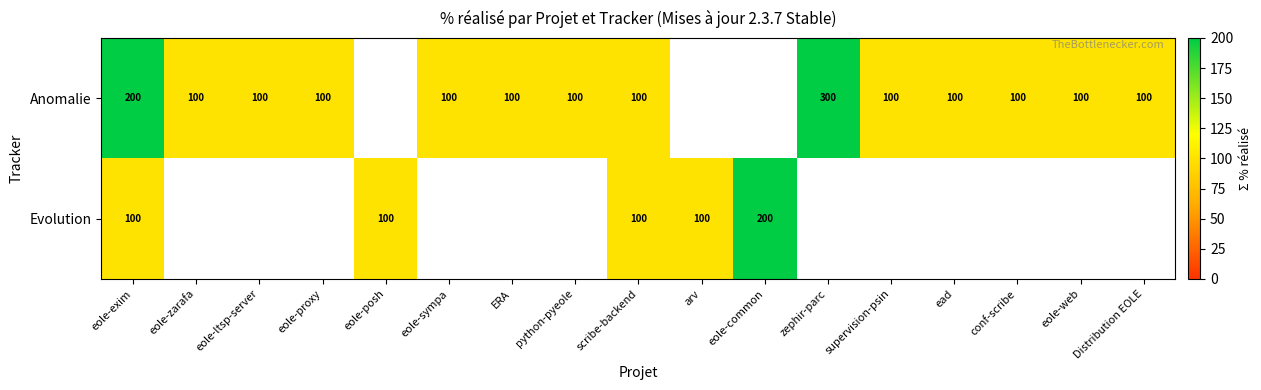

At how many categories does at least one series exceed 163?

3